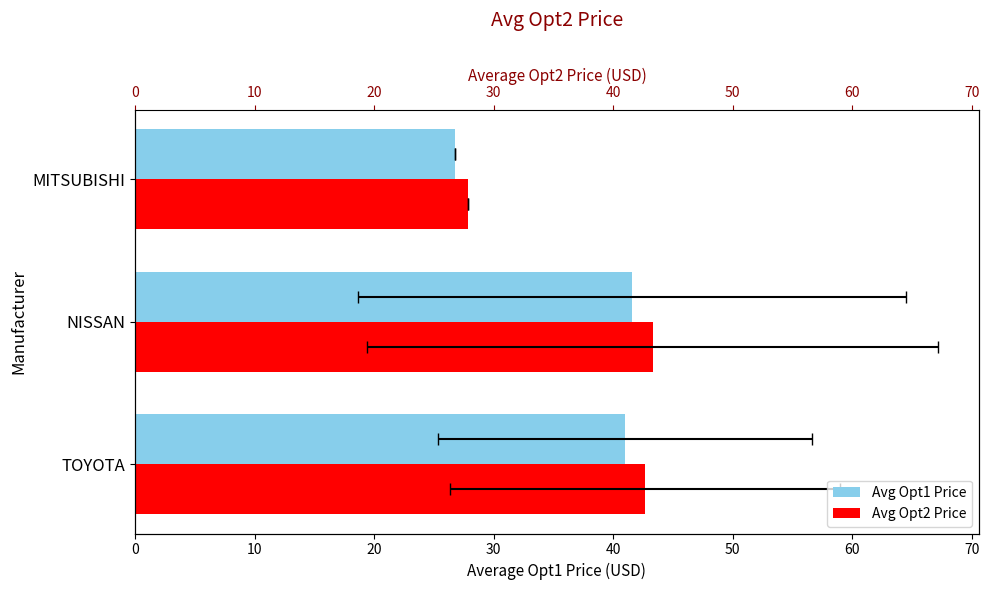

What is the total value across all series at NISSAN?

84.9